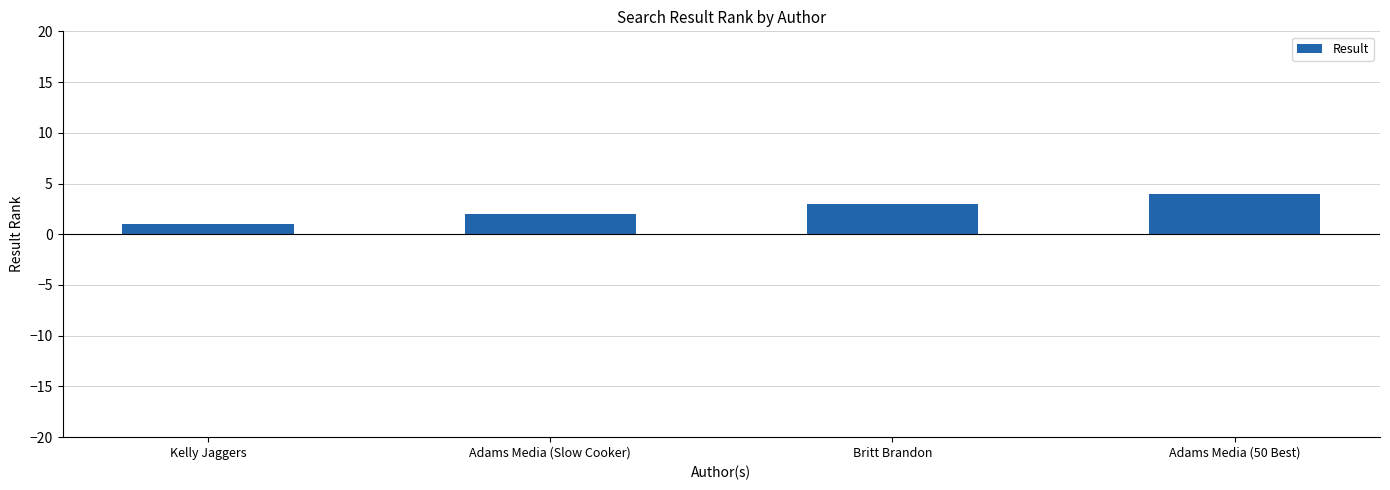

What is the sum of the values at Adams Media (Slow Cooker) and Kelly Jaggers?

3